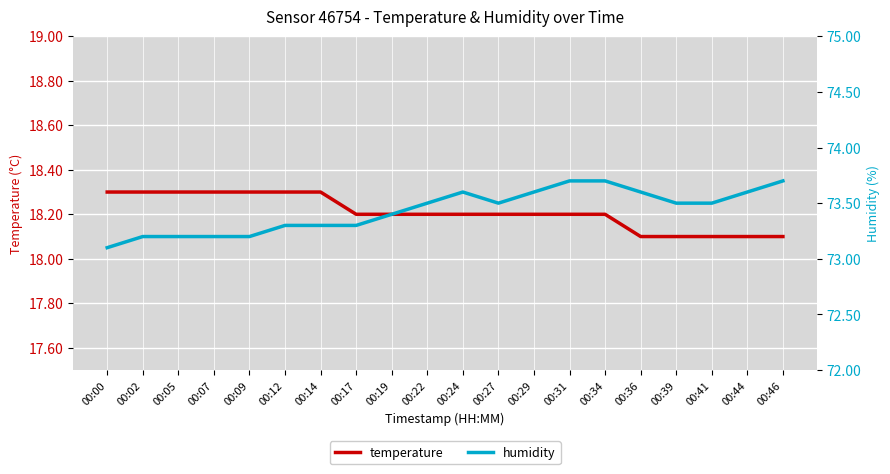

What is the value of the temperature point at the 4th from the left?

18.3